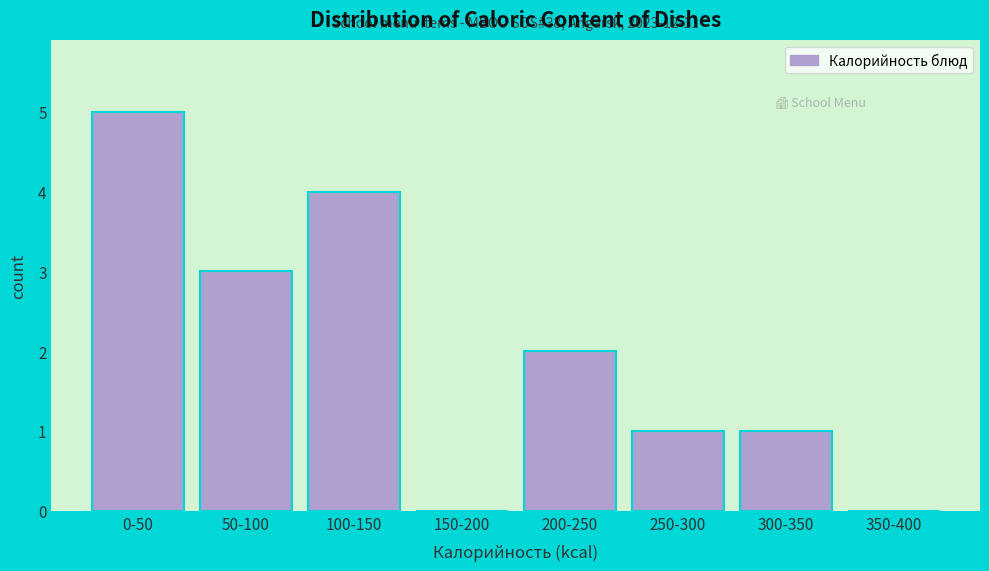

Reading right to left, list all the values displayed in this chart.

350-400=0	300-350=1	250-300=1	200-250=2	150-200=0	100-150=4	50-100=3	0-50=5